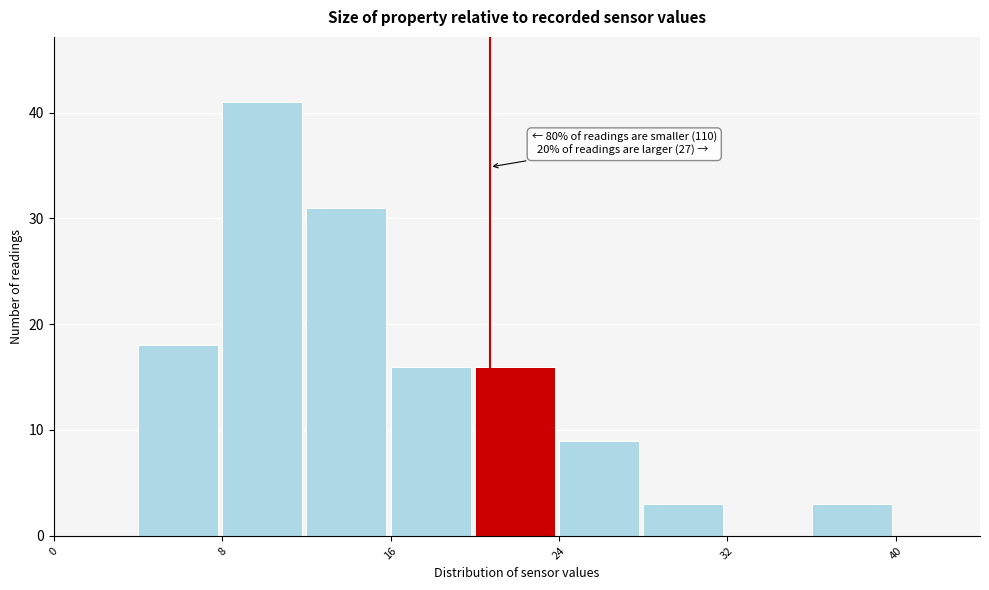

Which range on the x-axis has the tallest bar?

8 to 12